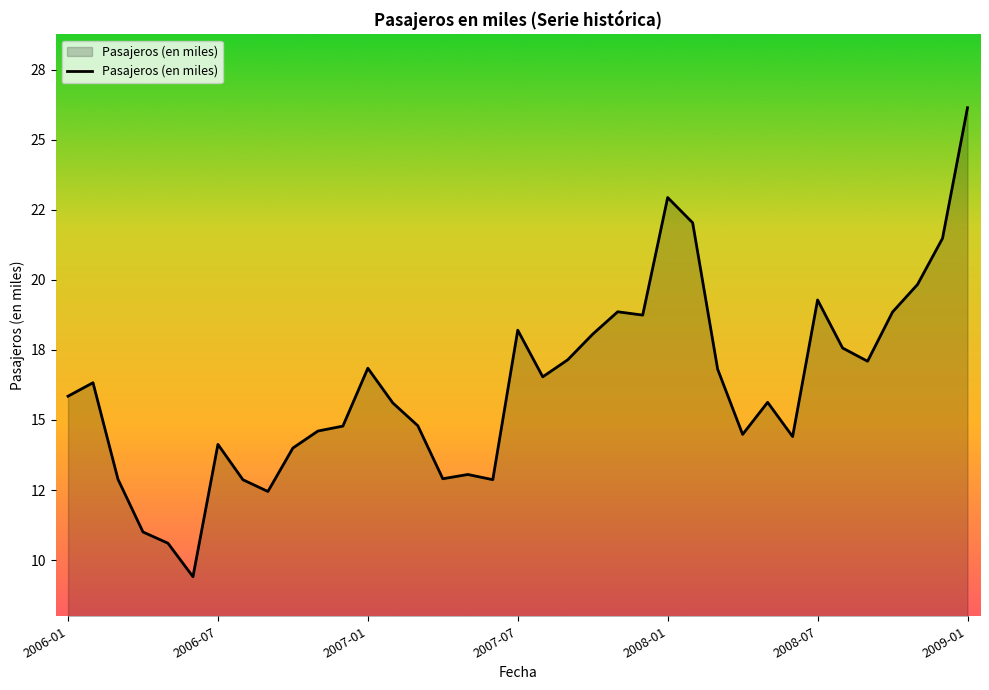

Does the chart display data point markers on the line(s)?

No